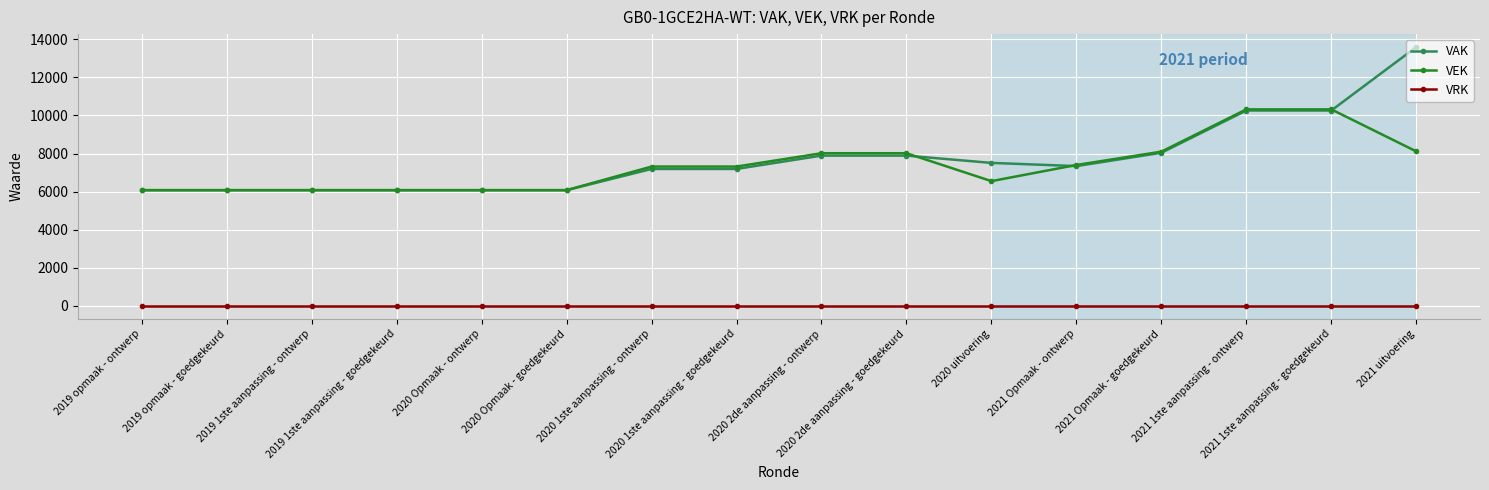

What is the difference between the highest and lowest values at 2020 2de aanpassing - ontwerp?

8018